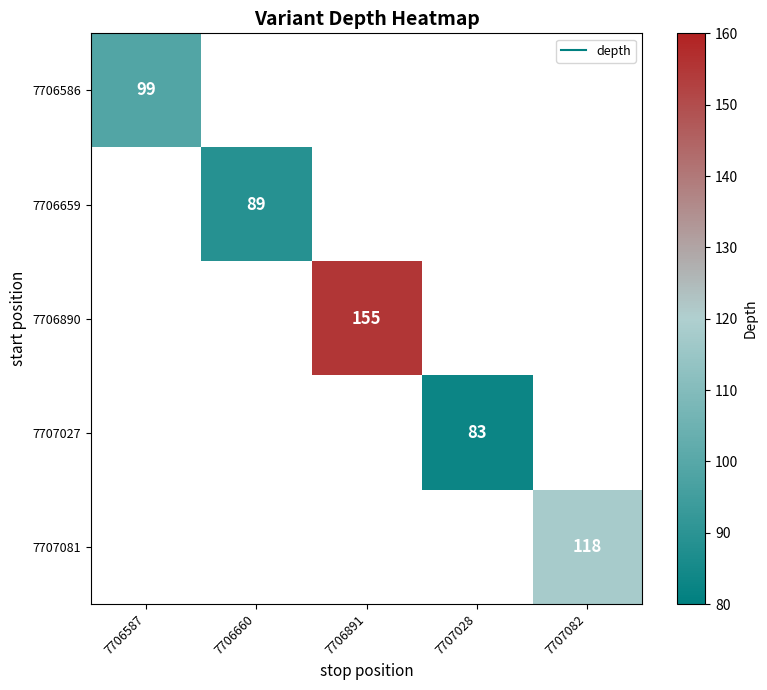

What is the minimum value shown in the chart?

83.0